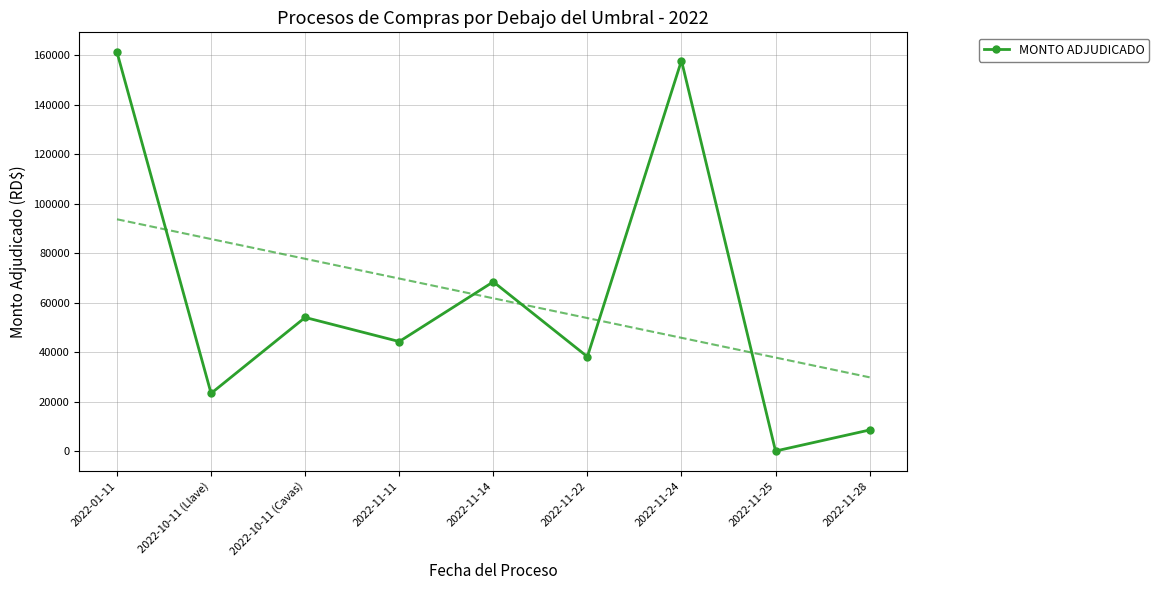

What is the value of the MONTO ADJUDICADO point at the 9th from the left?

8503.4